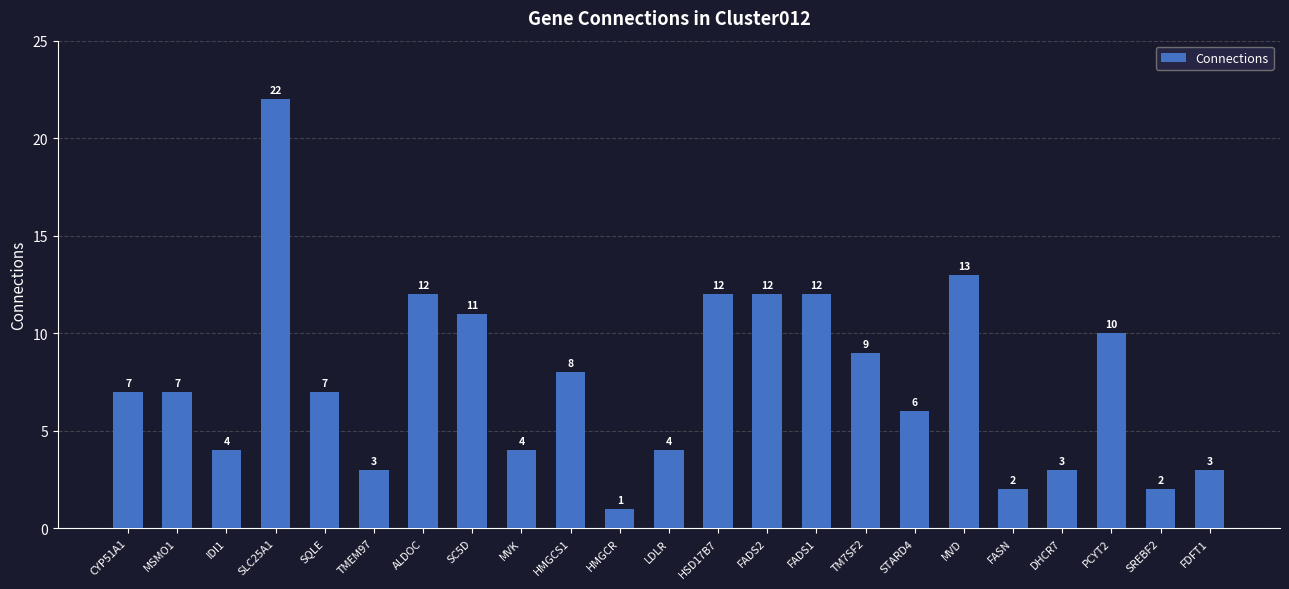

What is the ratio of the value at FADS2 to the value at CYP51A1?

1.7